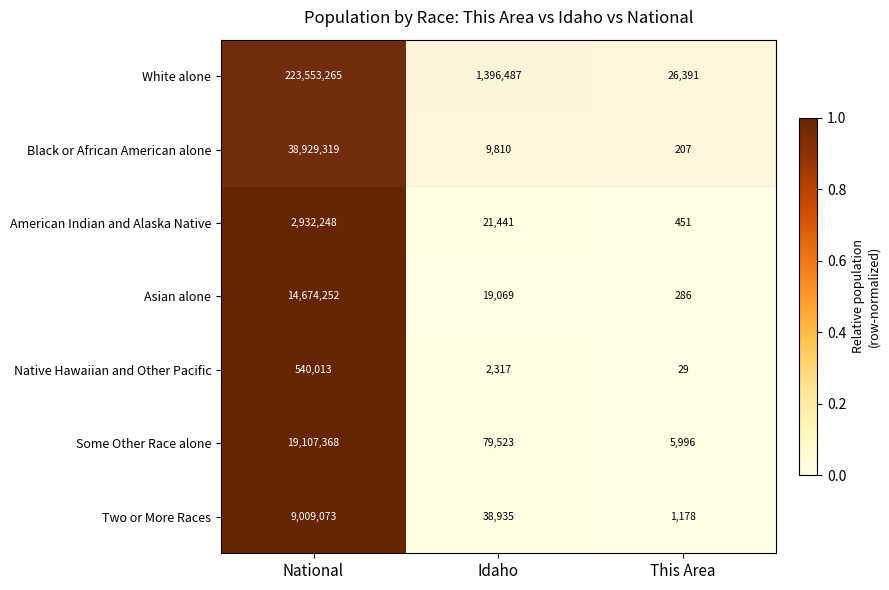

Which series has the widest spread of values?

White alone